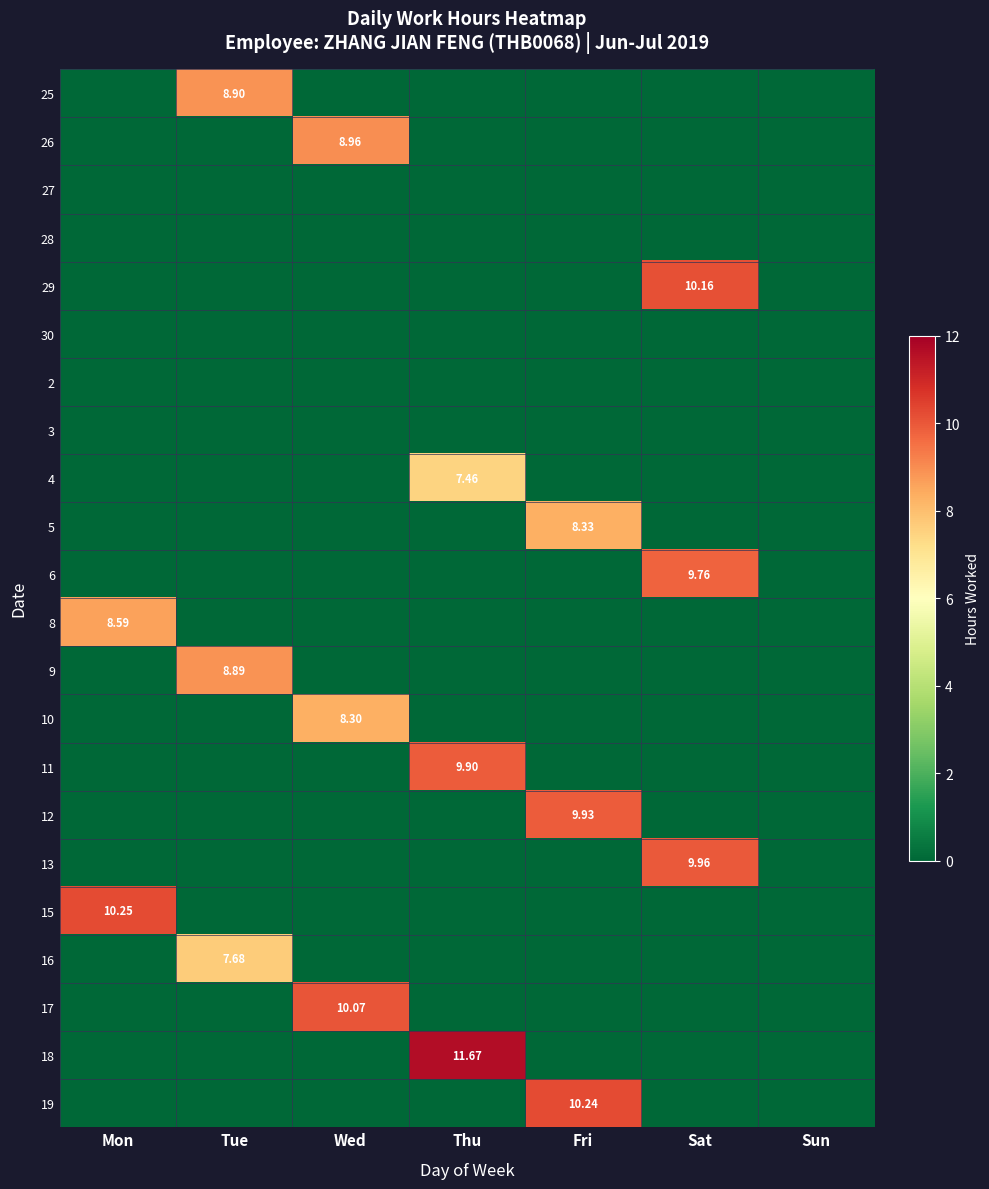

The 15 series shows 0.0 at Fri. True or false?

True